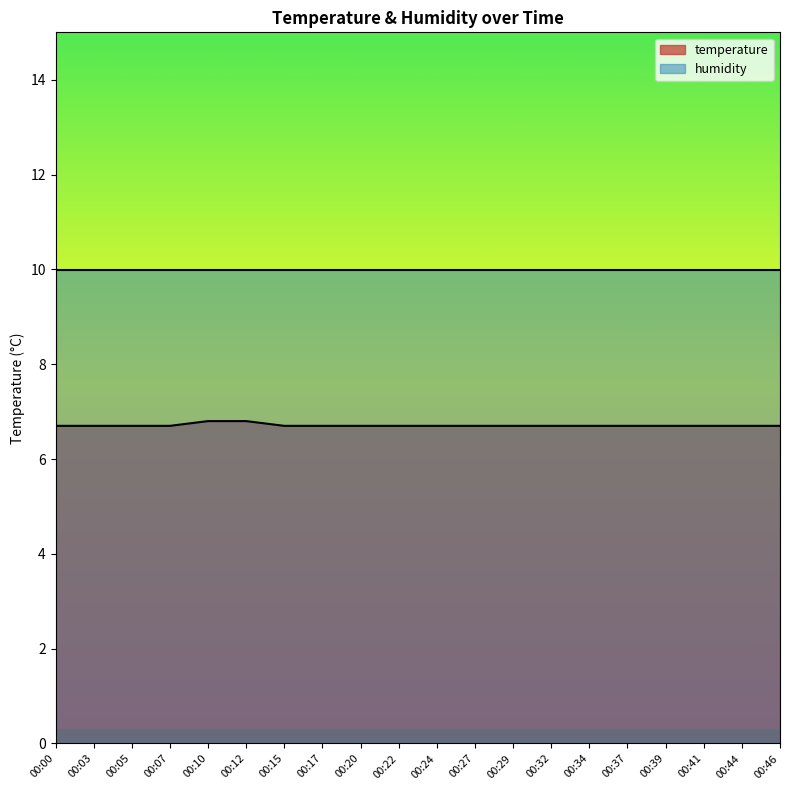

Rank the categories by value from highest to lowest.

00:10, 00:12, 00:00, 00:03, 00:05, 00:07, 00:15, 00:17, 00:20, 00:22, 00:24, 00:27, 00:29, 00:32, 00:34, 00:37, 00:39, 00:41, 00:44, 00:46